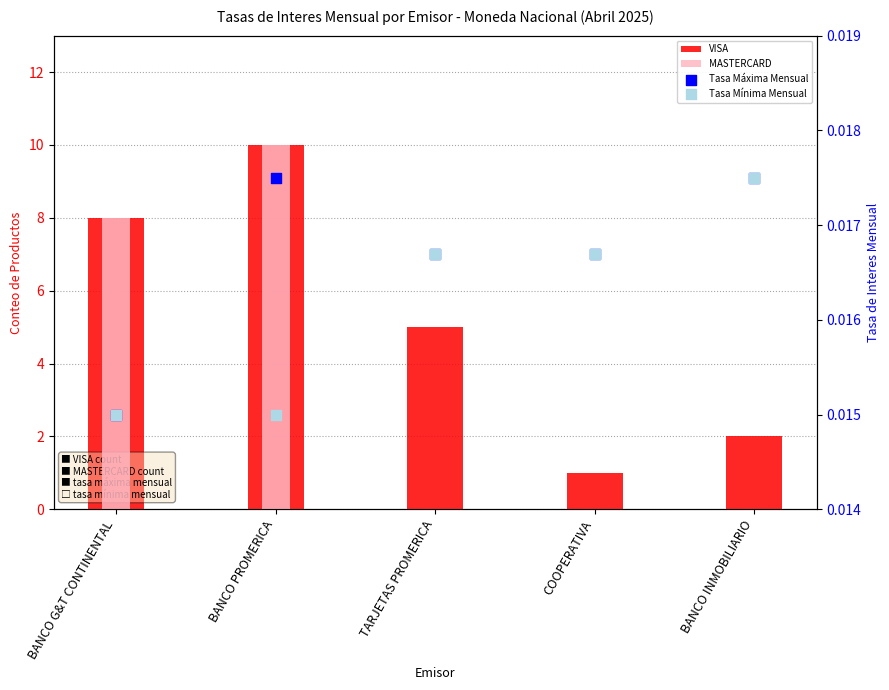

Which series reaches the maximum Y coordinate?

VISA